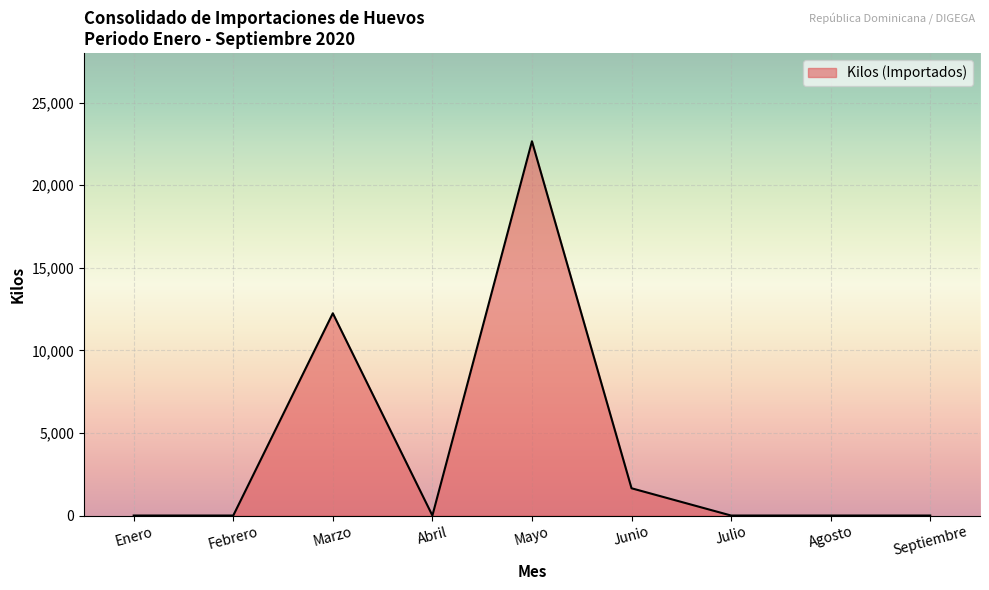

The chart shows a value of 0.0 at Abril. True or false?

True